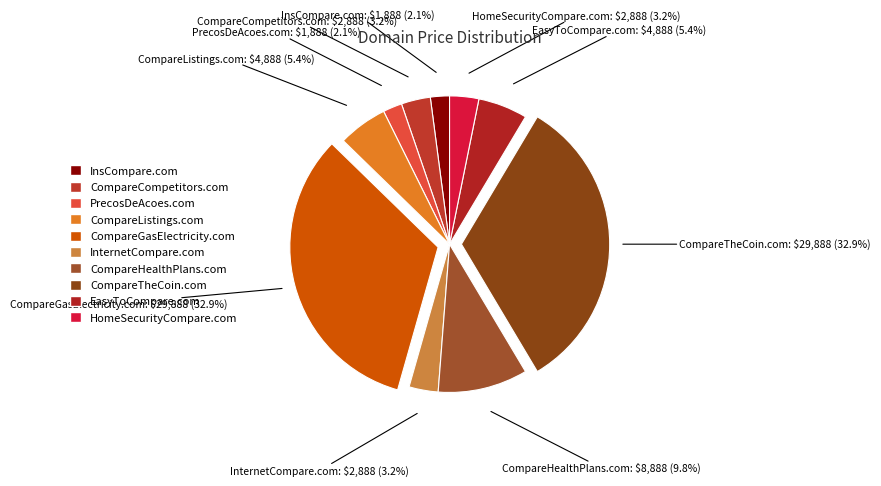

What is the ratio of the value at EasyToCompare.com to the value at PrecosDeAcoes.com?

2.6